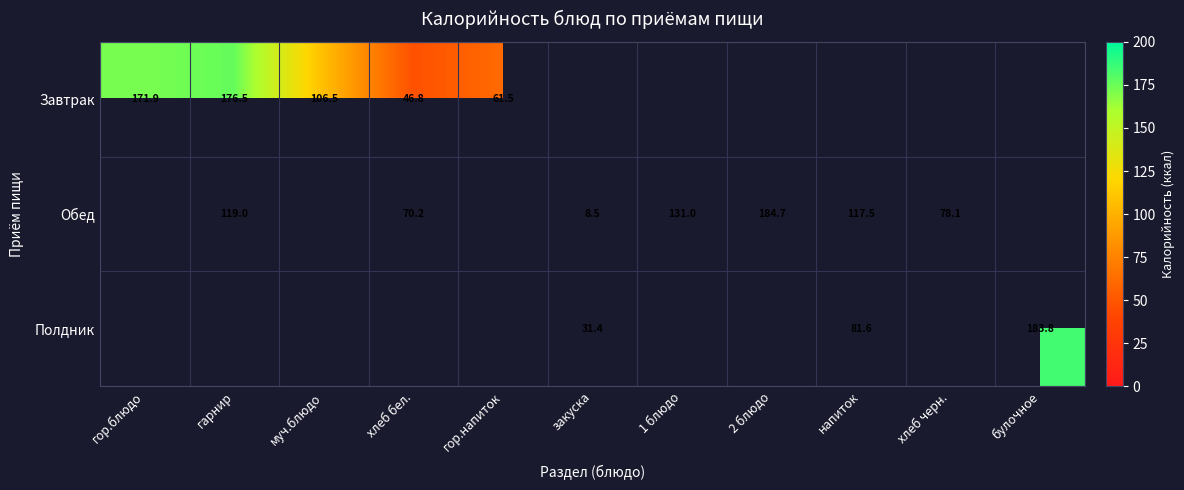

The value of Обед at напиток is 78.1. True or false?

False